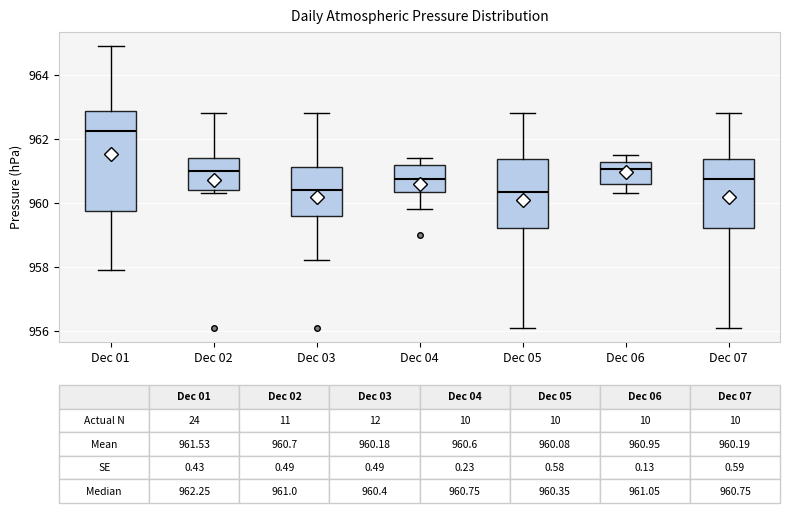

Comparing the boxes themselves (not the whiskers), which one is the tallest?

Dec 01